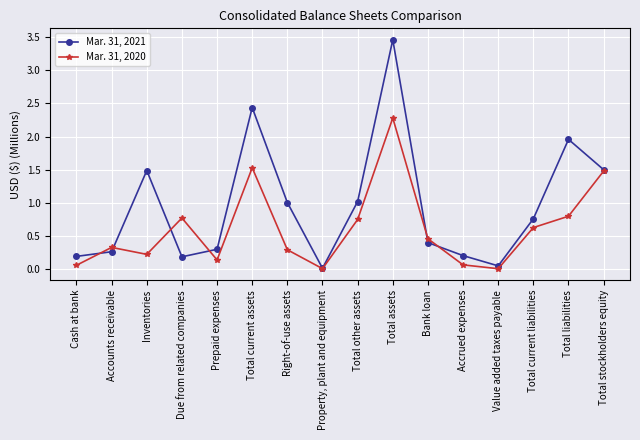

Which category has the highest value in the Mar. 31, 2020 series?

Total assets